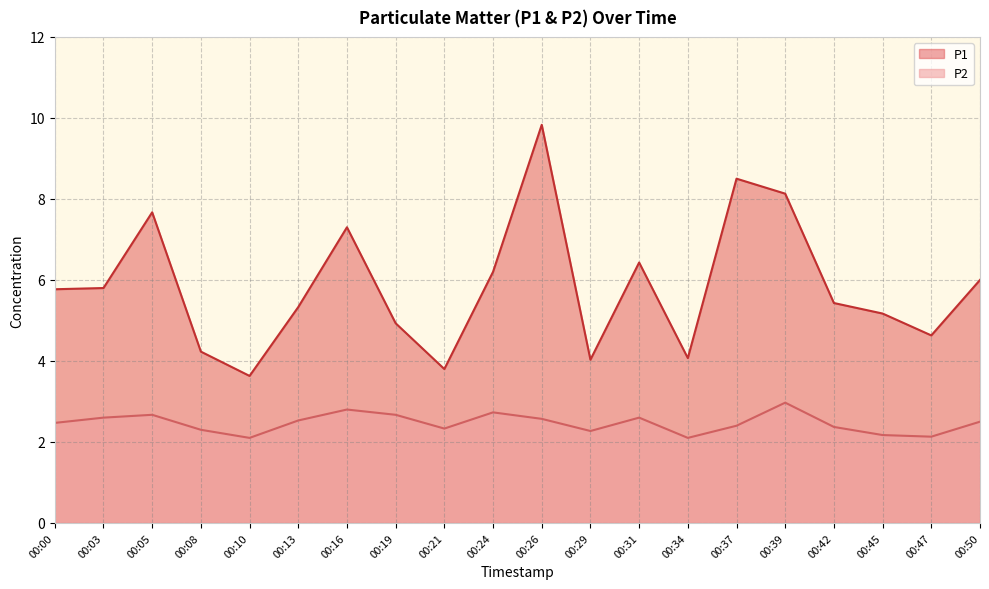

In P1, how many points are higher than both neighbors (excluding endpoints)?

5